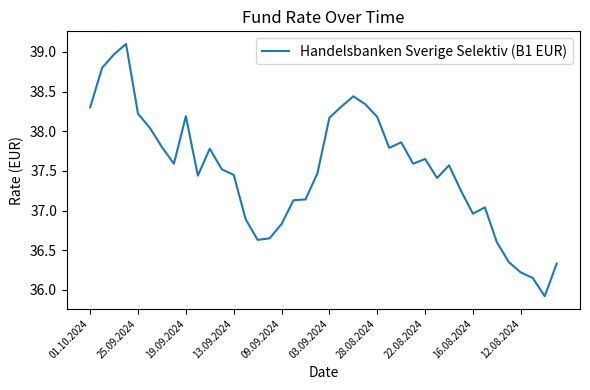

What is the difference between the maximum and minimum values?

3.2